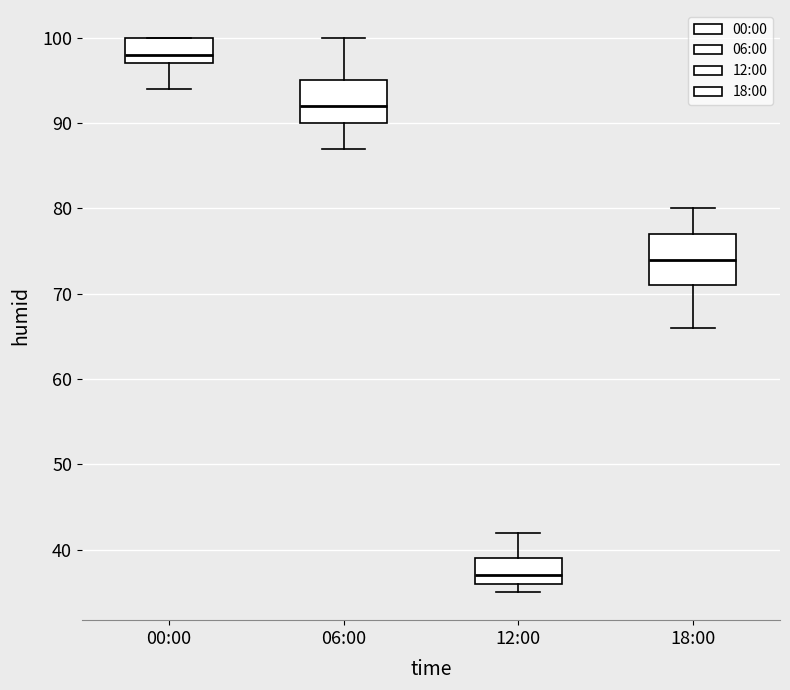

Comparing the boxes themselves (not the whiskers), which one is the tallest?

18:00